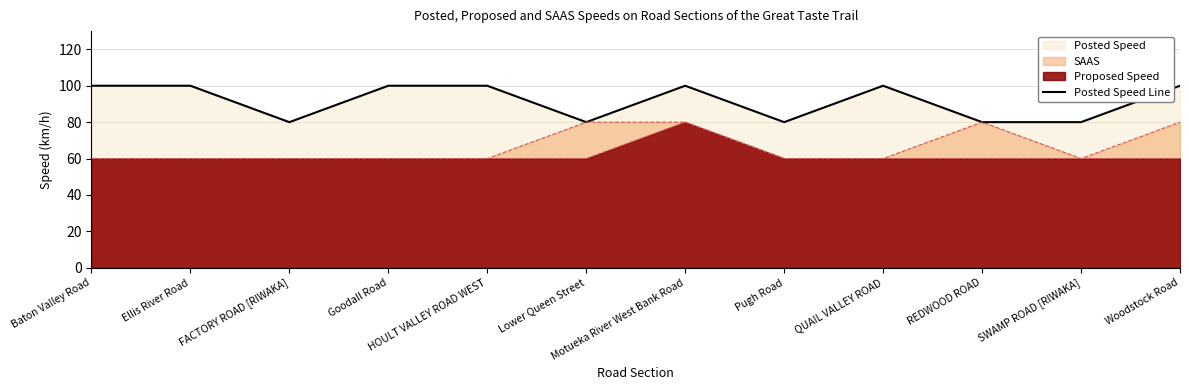

Which has a higher value, Goodall Road or Motueka River West Bank Road?

Goodall Road